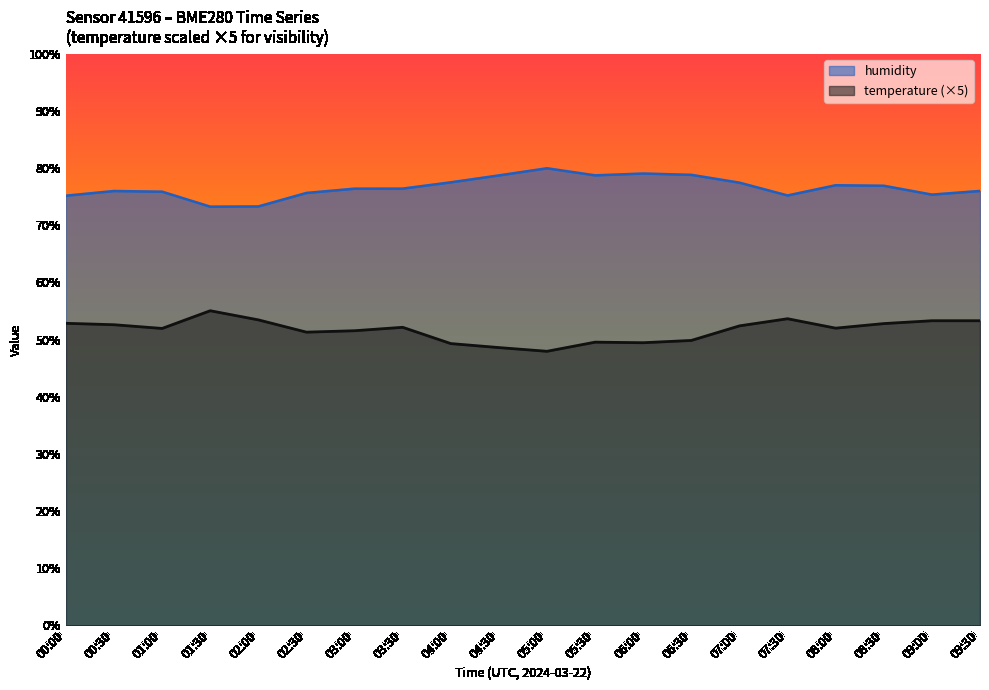

What position from the left is 07:00?

15